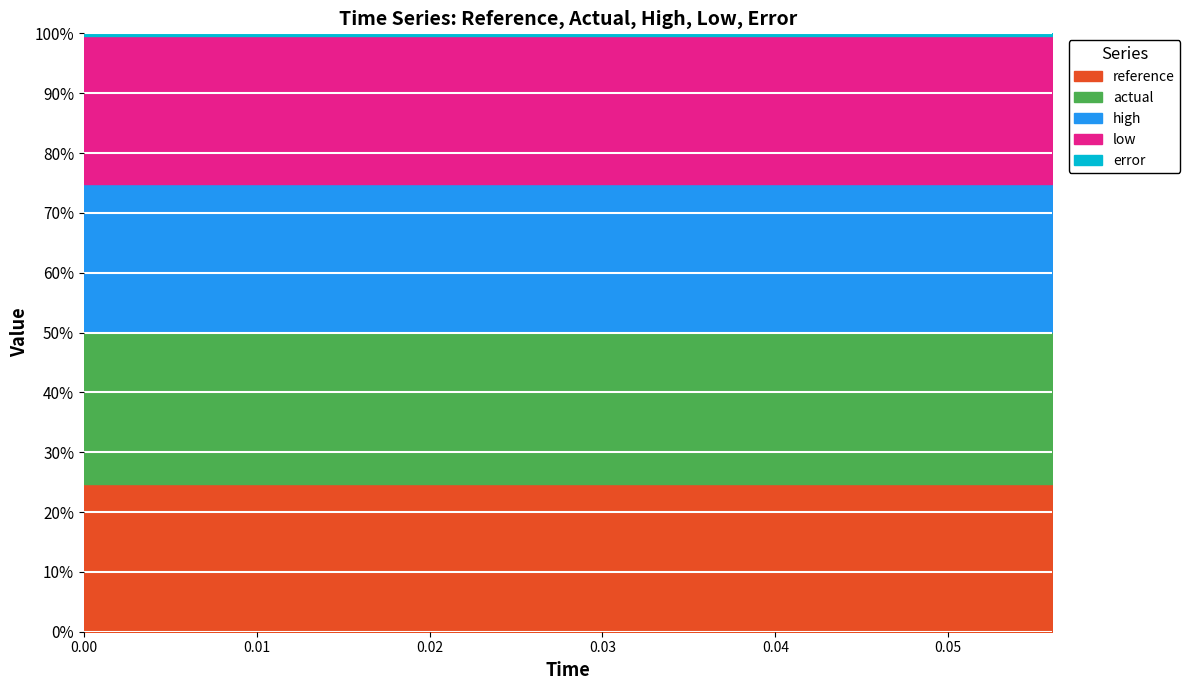

Between 0.024 and 0.052, which series saw the biggest shift?

reference